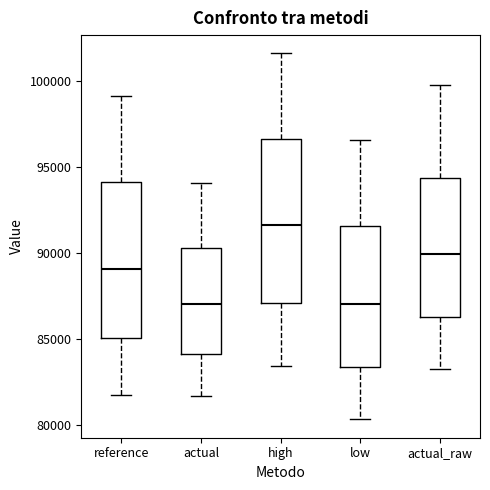

Reading left to right, read every box against the y-axis: the position of its median line, the range the box covers, and the ends of its whiskers. The values are not printed on the chart, so give them approximately, as read against the axis.

reference: median 89000, box 85000 to 94000, whiskers 81500 to 99000
actual: median 87000, box 84000 to 90500, whiskers 81500 to 94000
high: median 91500, box 87000 to 96500, whiskers 83500 to 101500
low: median 87000, box 83500 to 91500, whiskers 80500 to 96500
actual_raw: median 90000, box 86500 to 94500, whiskers 83000 to 100000